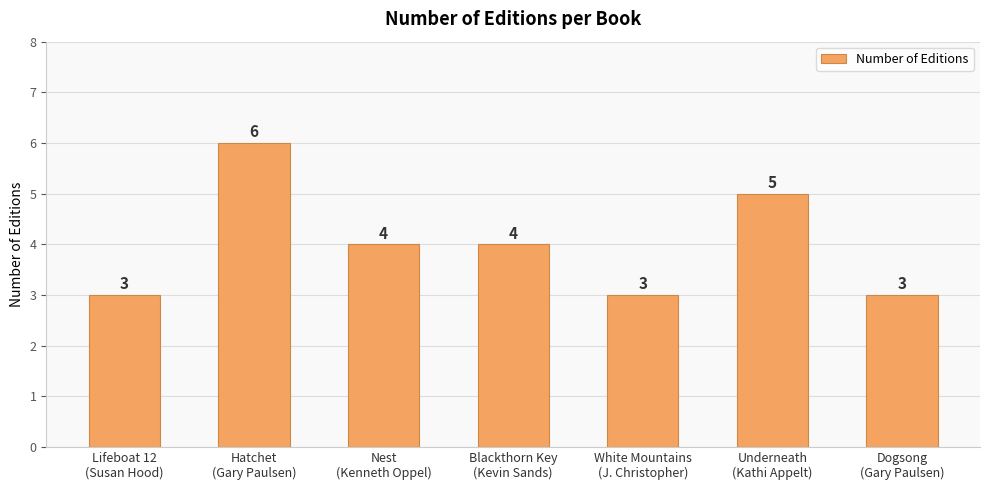

What is the label of the 5th bar from the right?

Nest
(Kenneth Oppel)